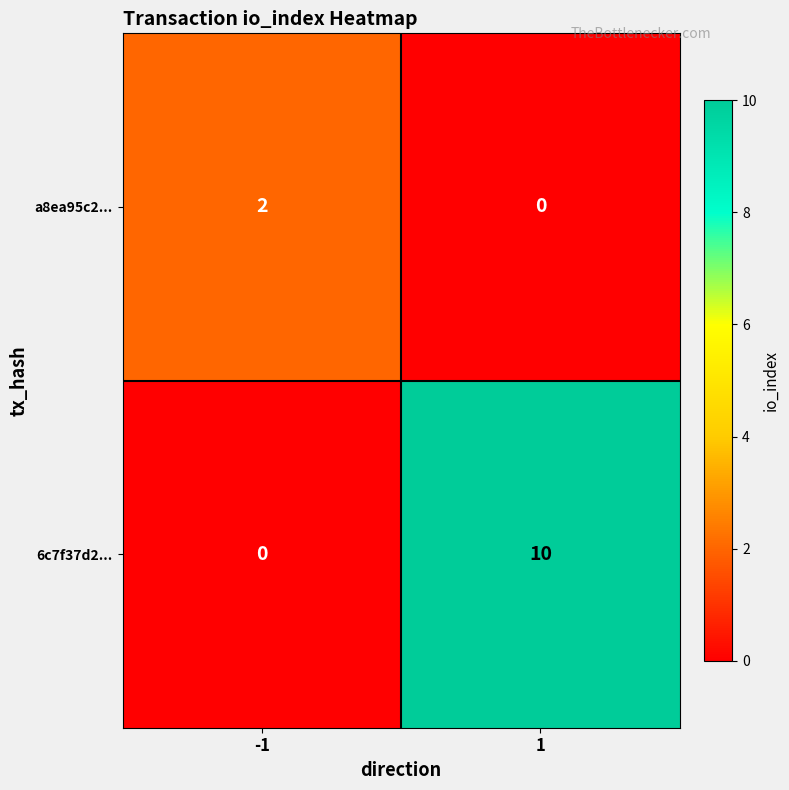

The 6c7f37d2... series shows -6 at -1. True or false?

False